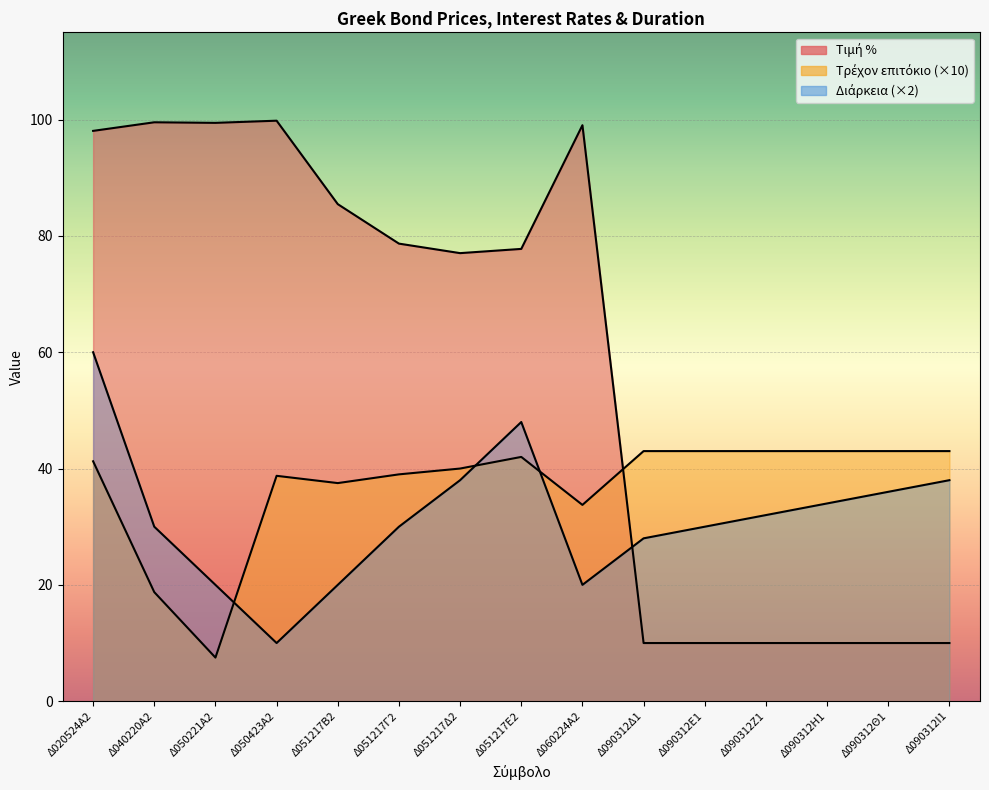

What is the label of the 4th point from the left?

Δ050423Α2